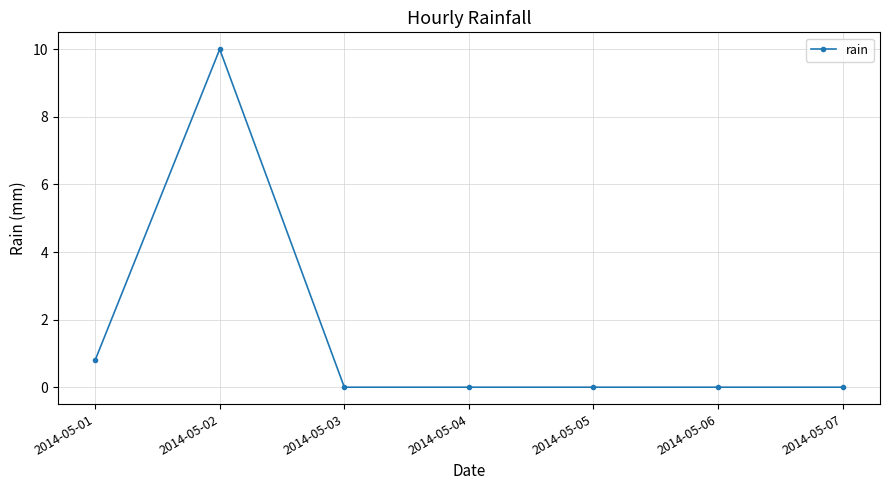

What is the sum of all values?

10.8